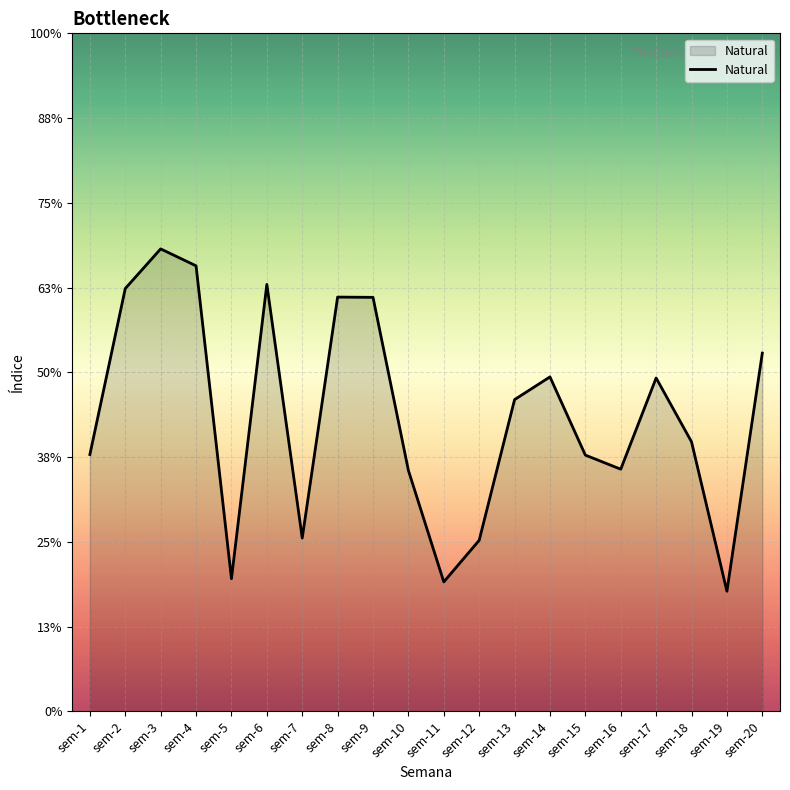

How many interior local valleys (lower than both neighbors) does the data have?

5